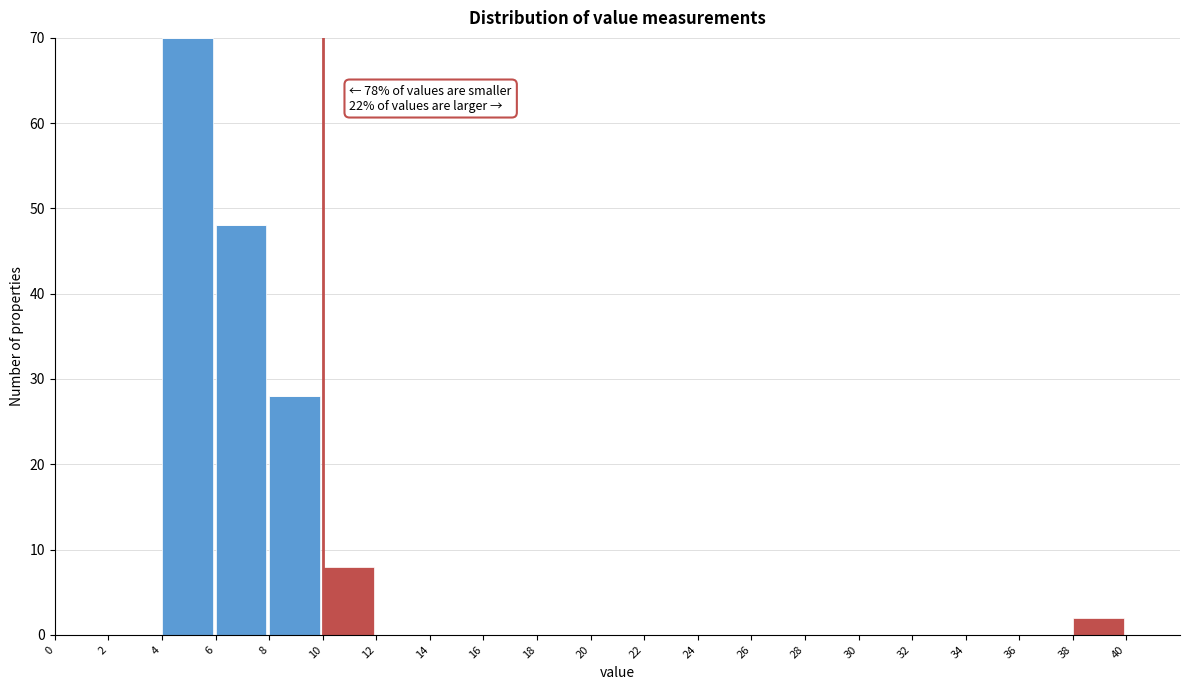

At which category is the sum across all series the highest?

4